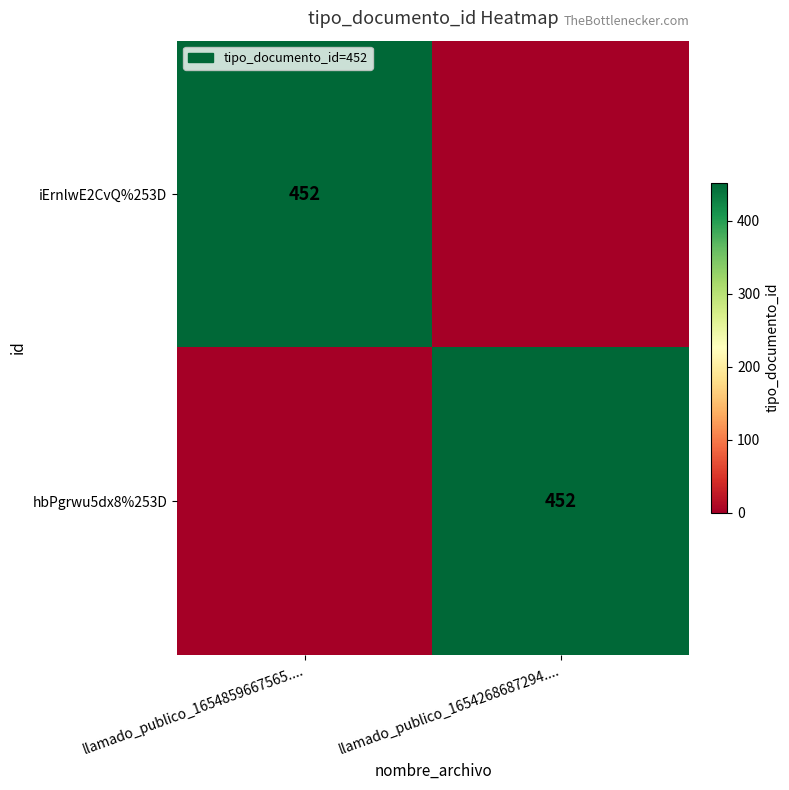

At which category is the sum across all series the highest?

llamado_publico_1654859667565....